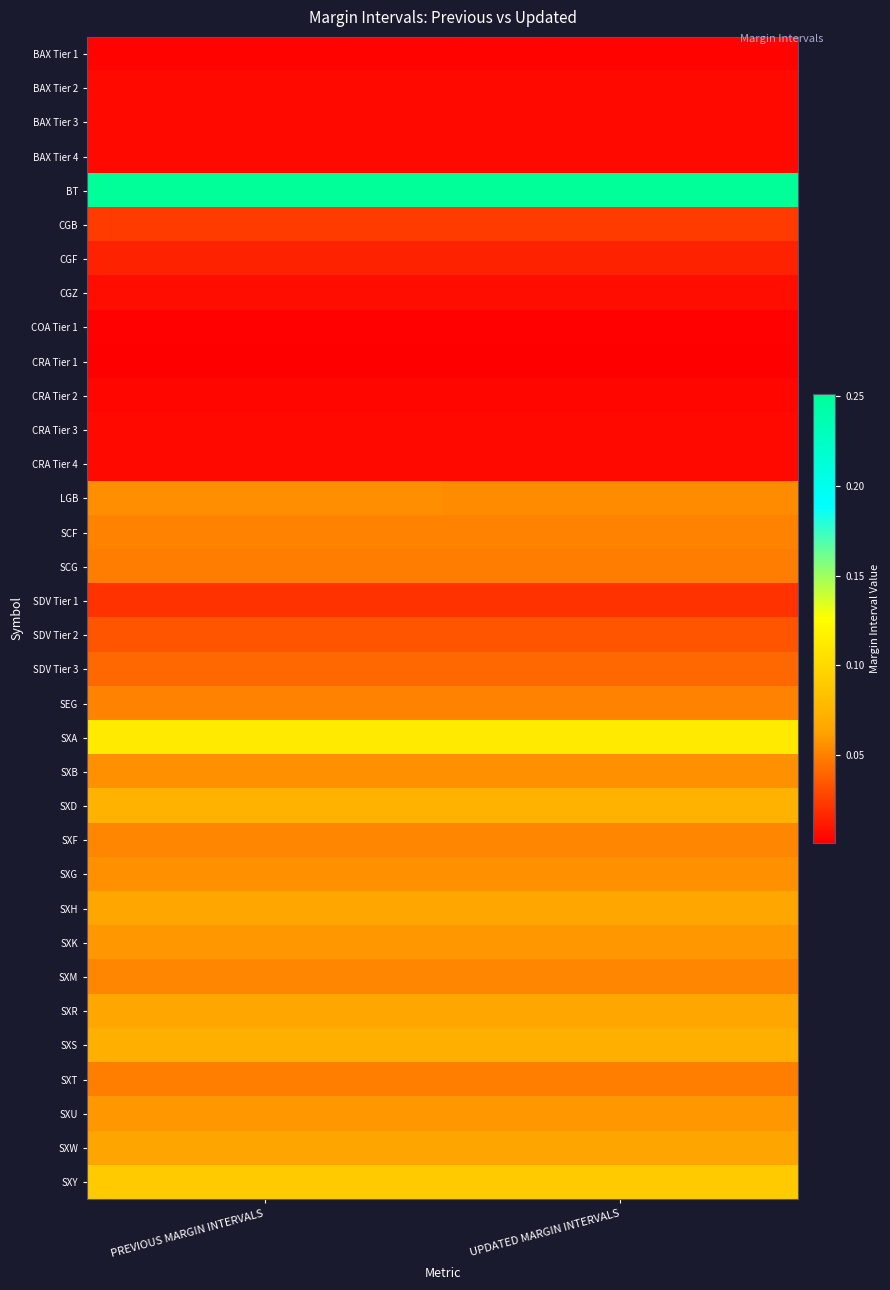

What is the greatest value displayed?

0.3